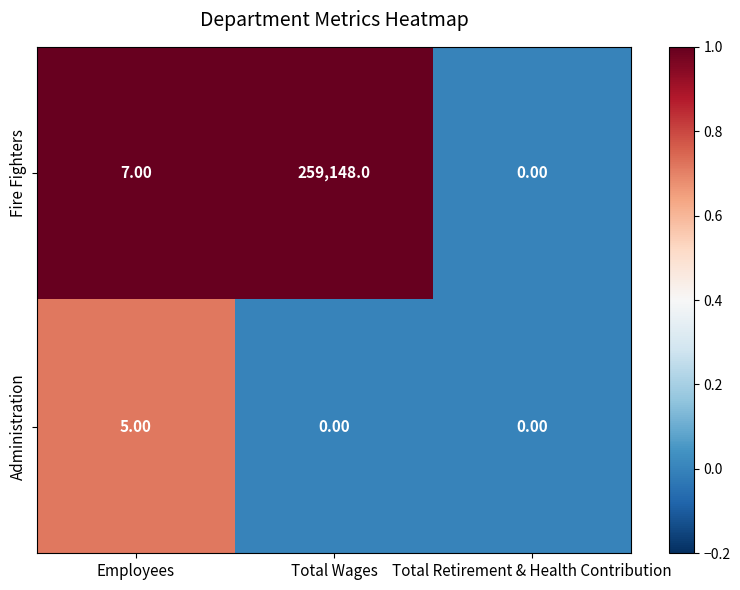

At which label does Fire Fighters reach its minimum?

Total Retirement & Health Contribution